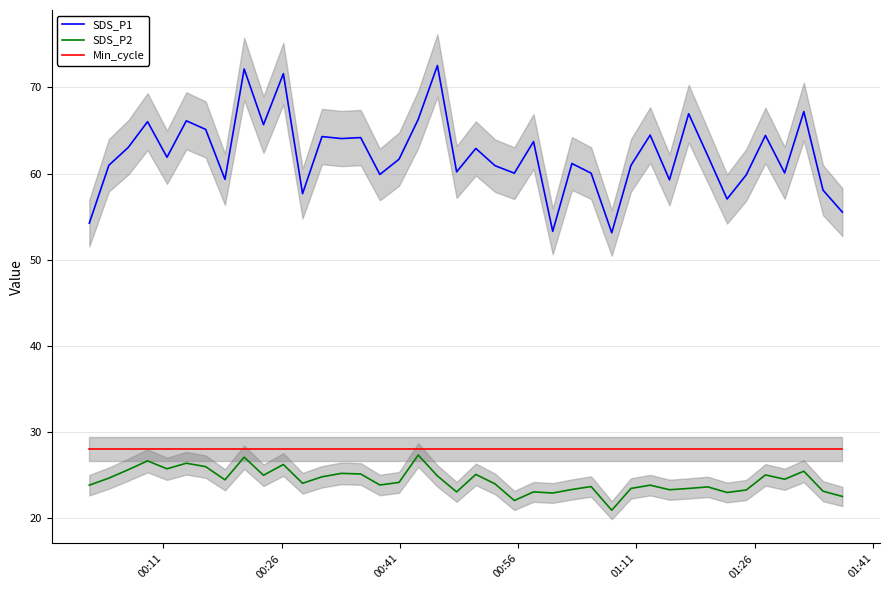

True or false: SDS_P1 and Min_cycle intersect in this chart.

False